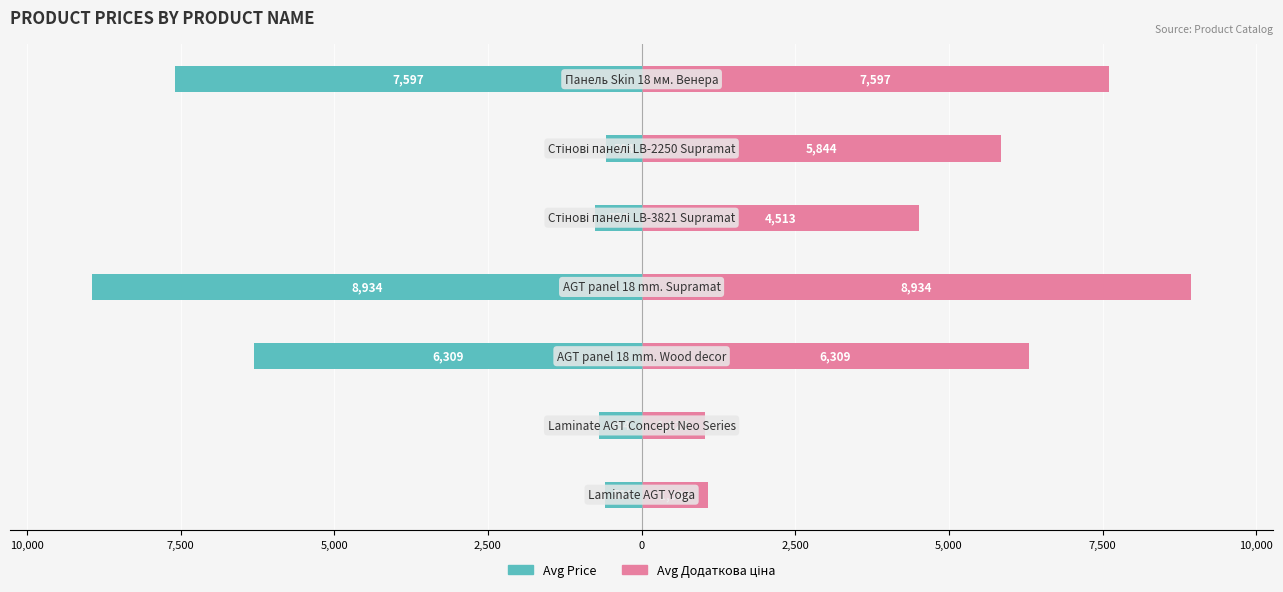

At how many categories does at least one series exceed 8484?

1